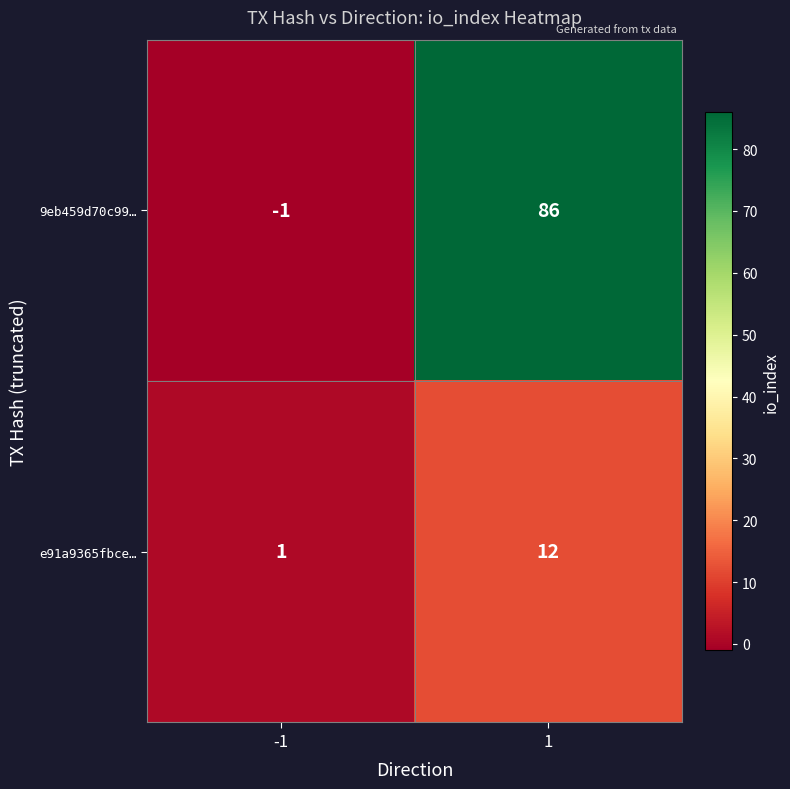

What is the sum of all e91a9365fbce… values?

13